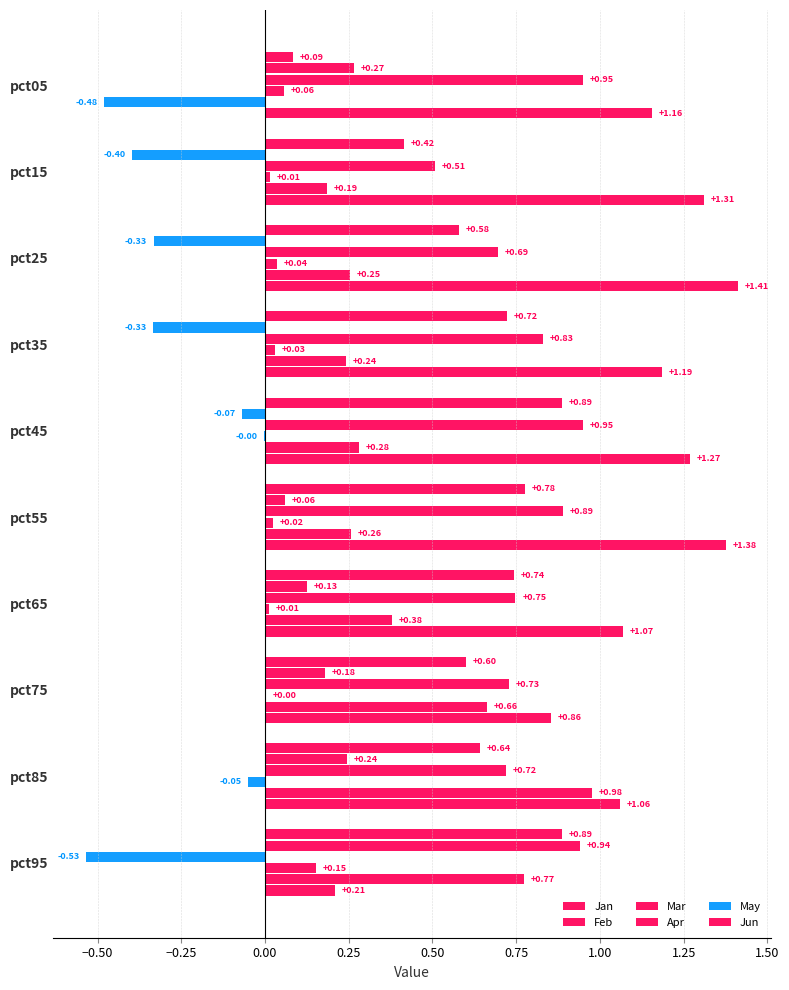

What is the sum of all Feb values?

0.7